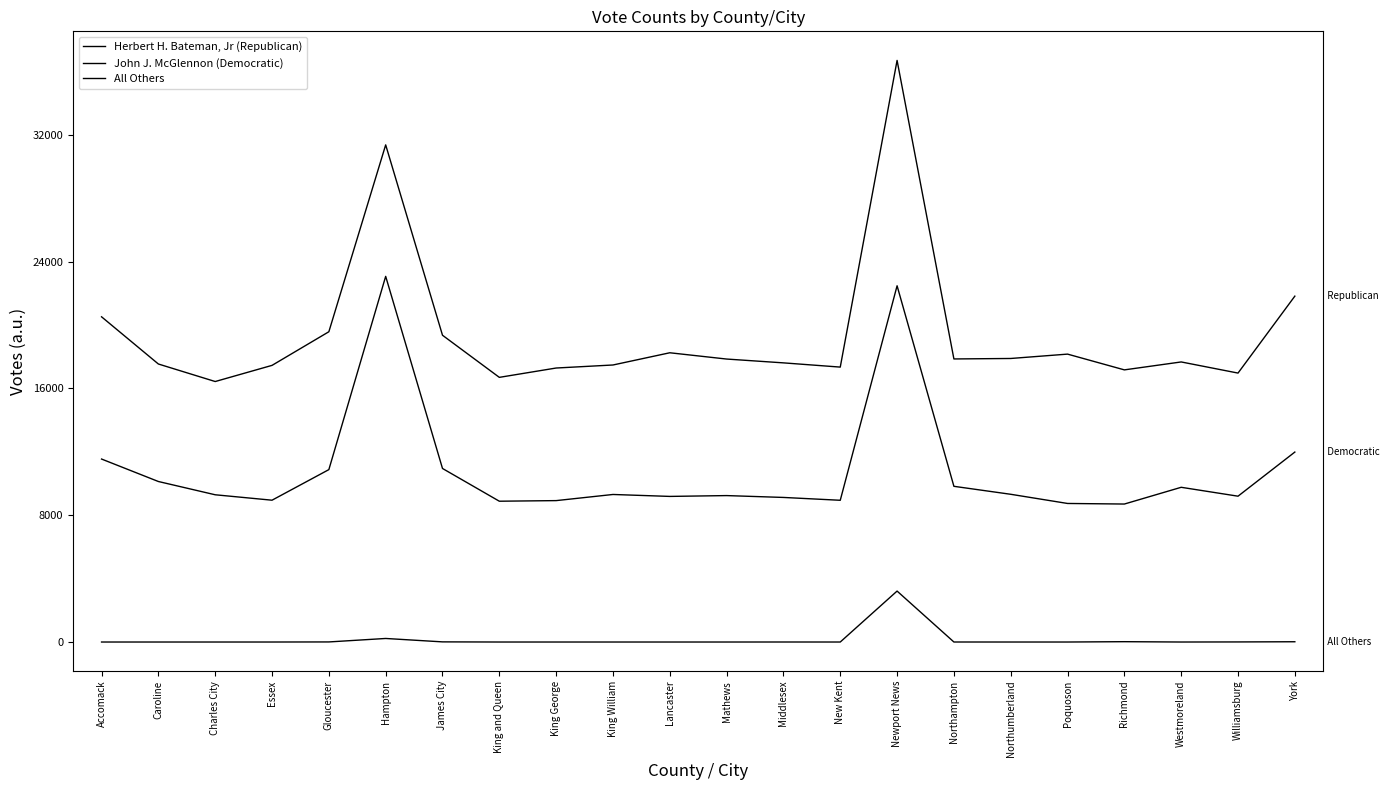

What position from the right is York?

1